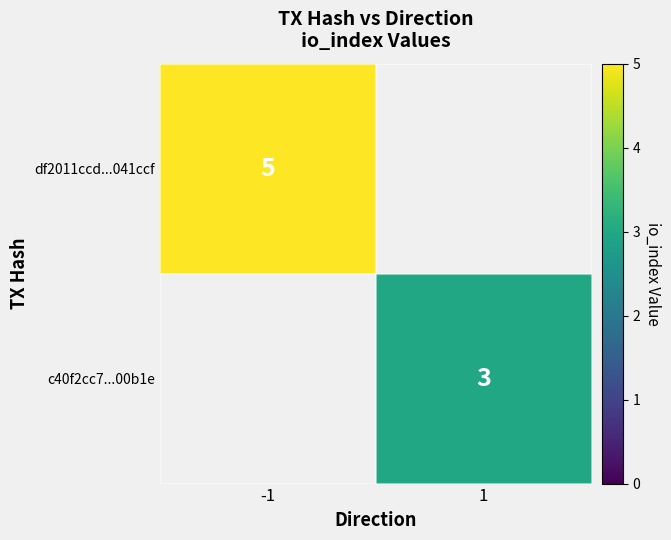

The value of c40f2cc7...00b1e at 1 is 3. True or false?

True